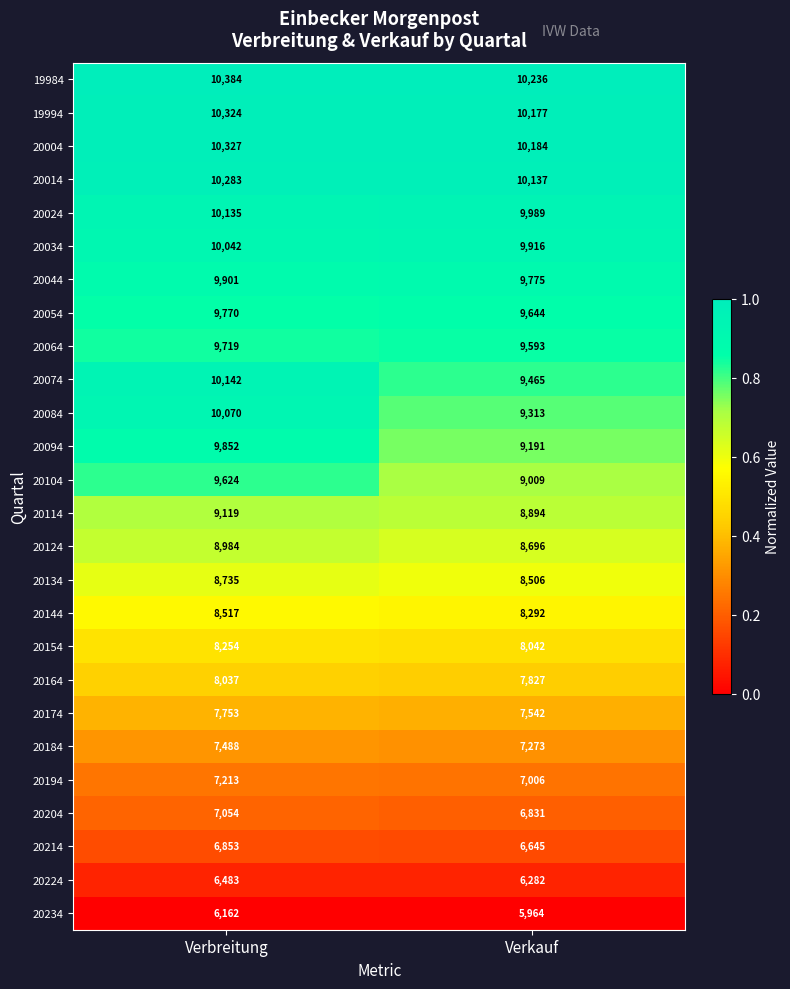

What is the sum of the 20084 values at Verbreitung and Verkauf?

19383